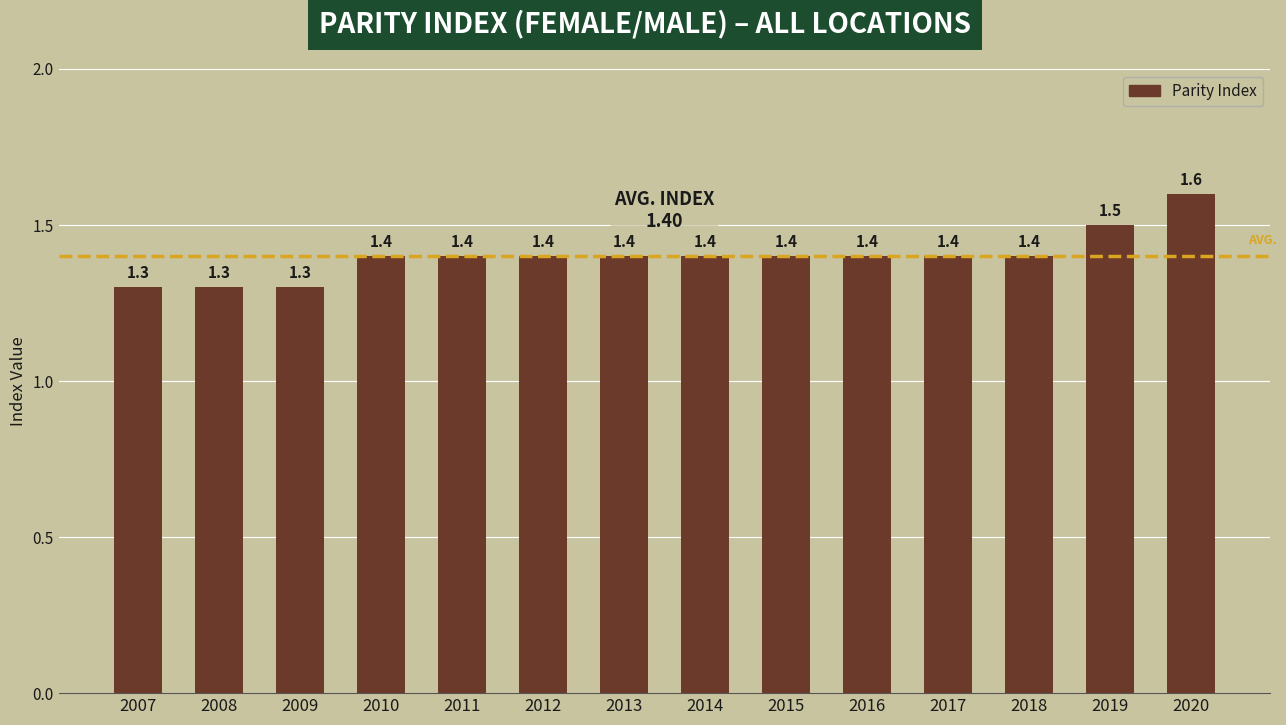

What is the smallest value displayed?

1.3